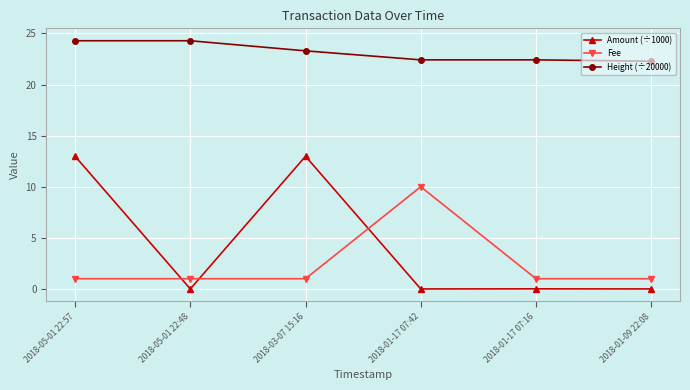

At 2018-05-01 22:48, list the series in order from largest to smallest.

Height (÷20000), Fee, Amount (÷1000)